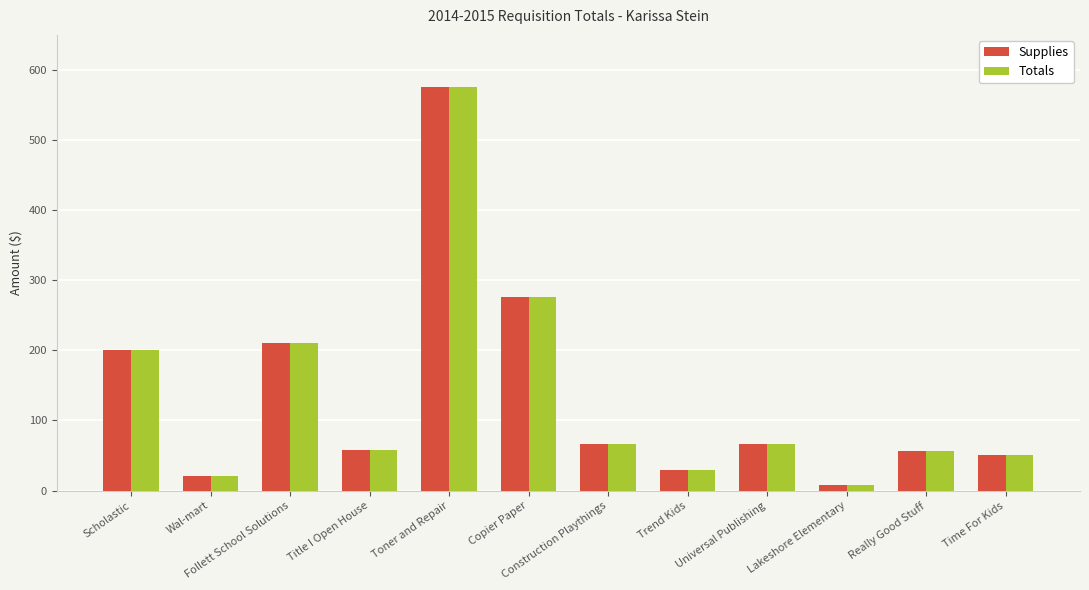

Is it true that Supplies equals 57.5 at Title I Open House?

True